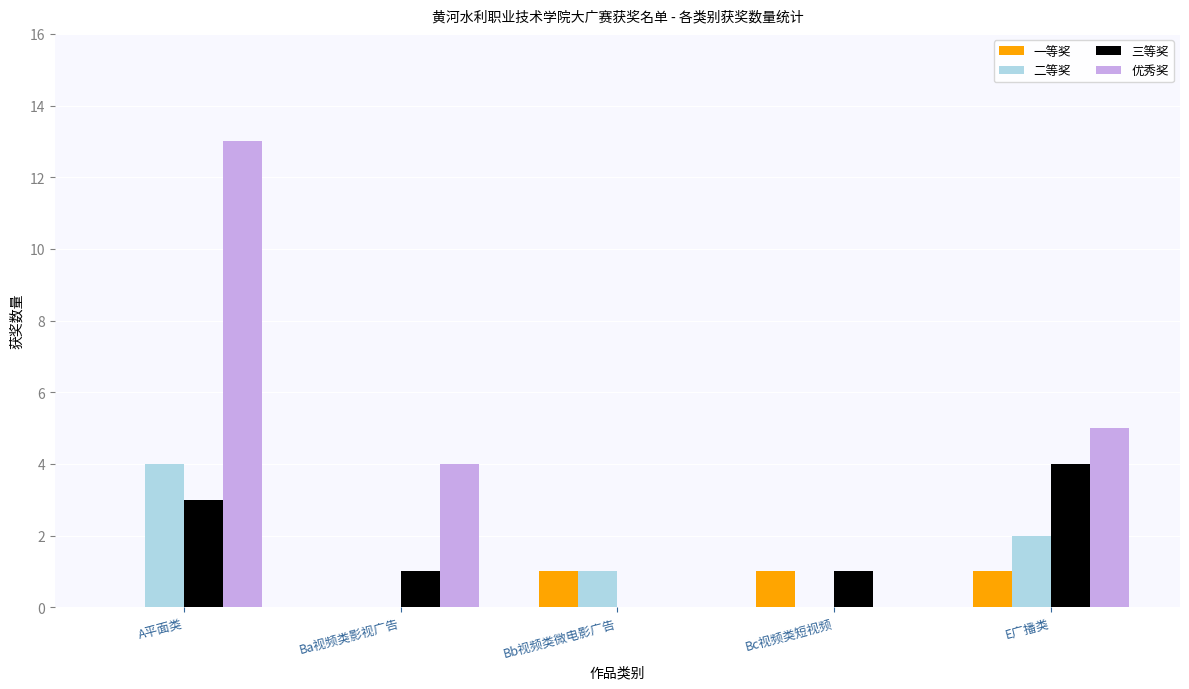

How many distinct data groups are displayed?

4